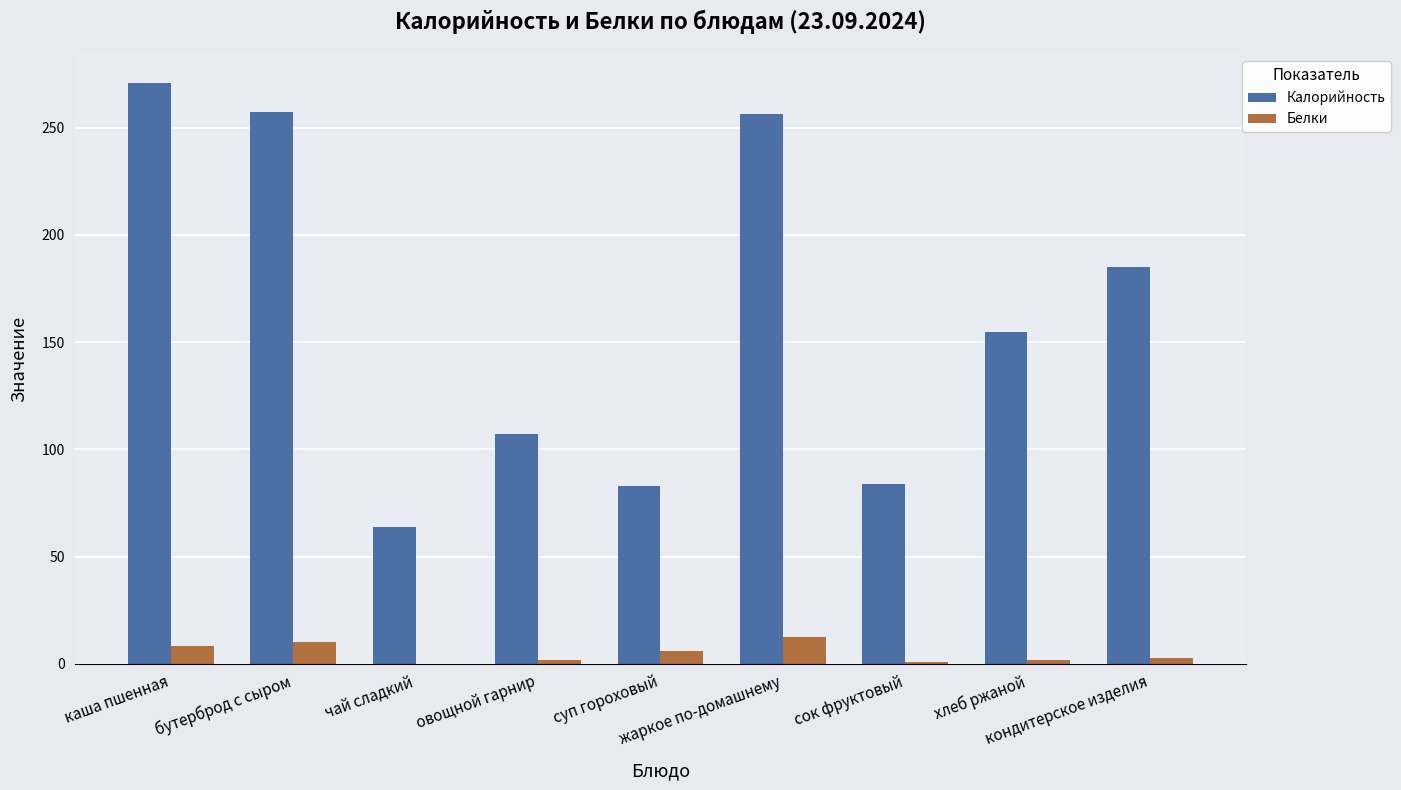

Which label corresponds to the largest value in the chart?

каша пшенная